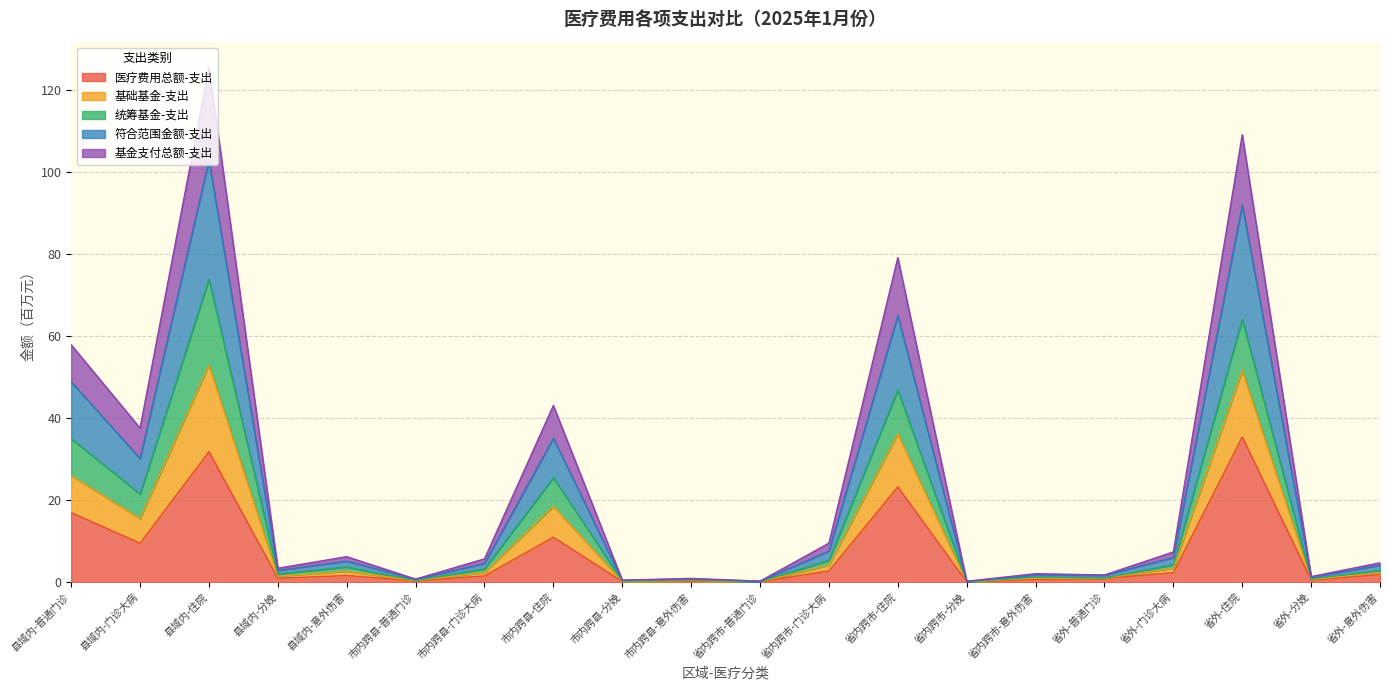

The 统筹基金-支出 series shows 51.6 at 县域内-住院. True or false?

False